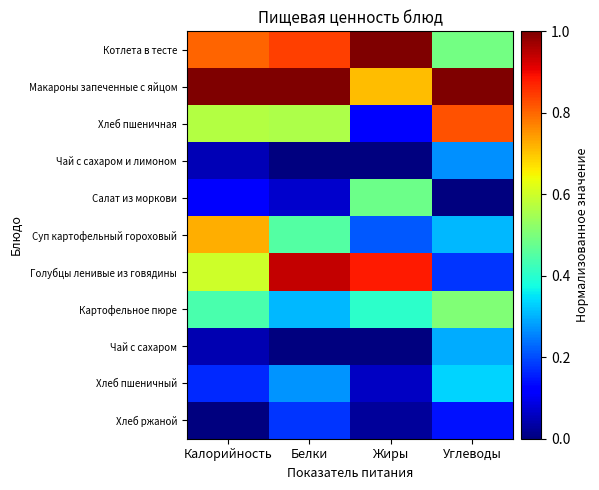

What is the maximum value shown in the chart?

1.0